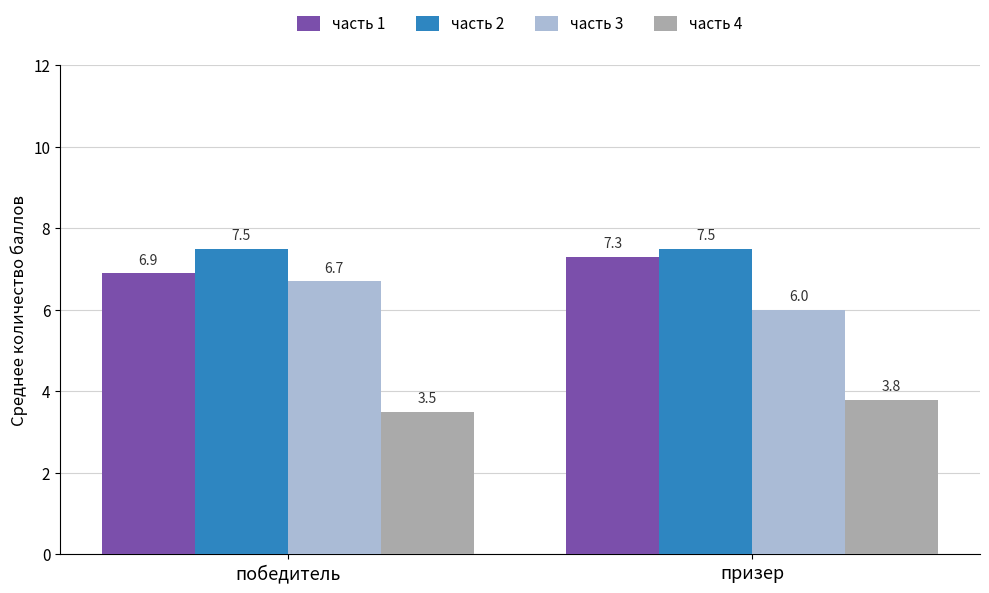

Between победитель and призер, which series saw the biggest shift?

часть 3